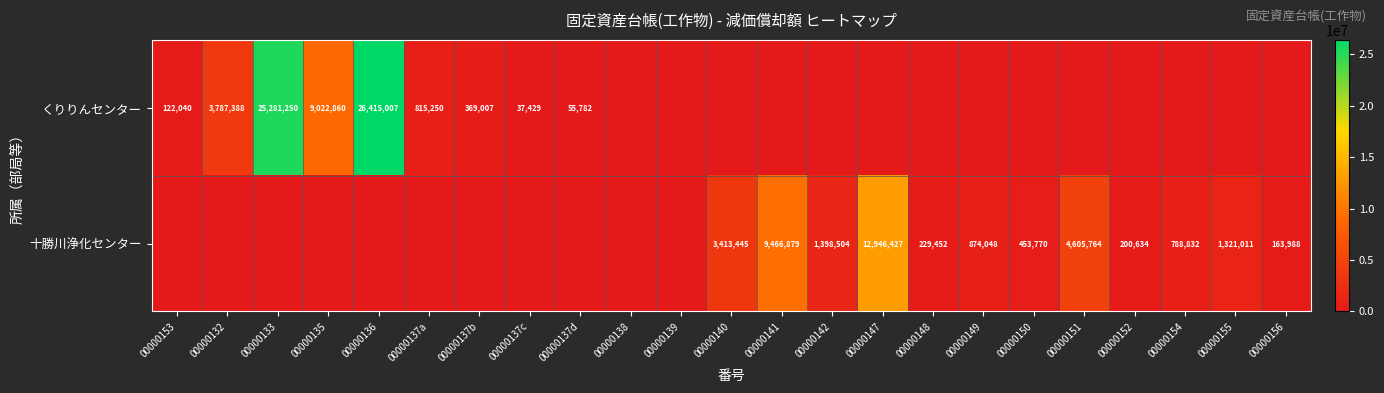

The value of くりりんセンター at 00000137b is 540496. True or false?

False